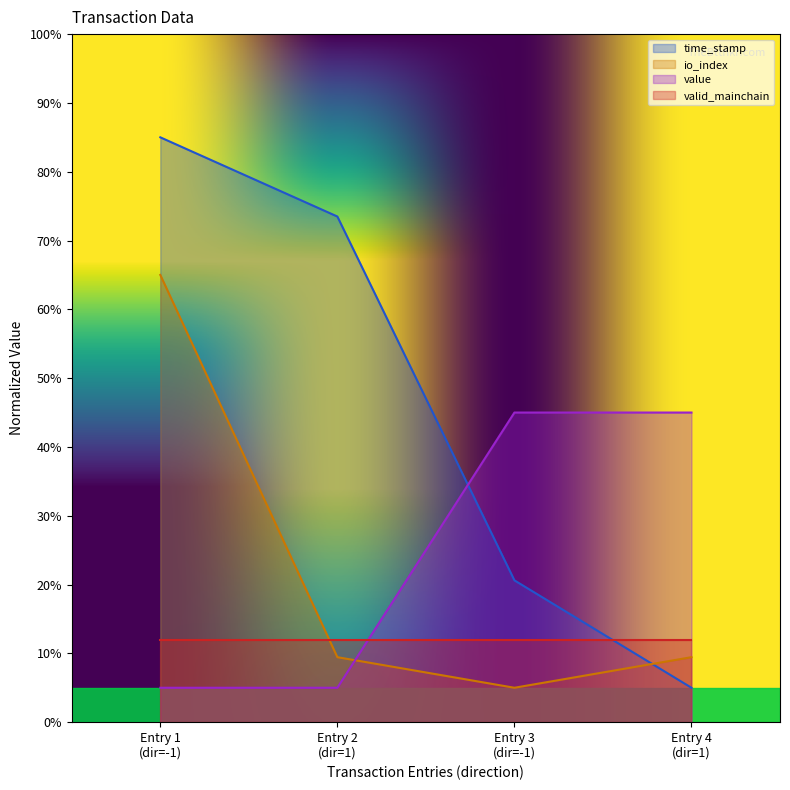

At which label does time_stamp first exceed 73?

Entry 1
(dir=-1)